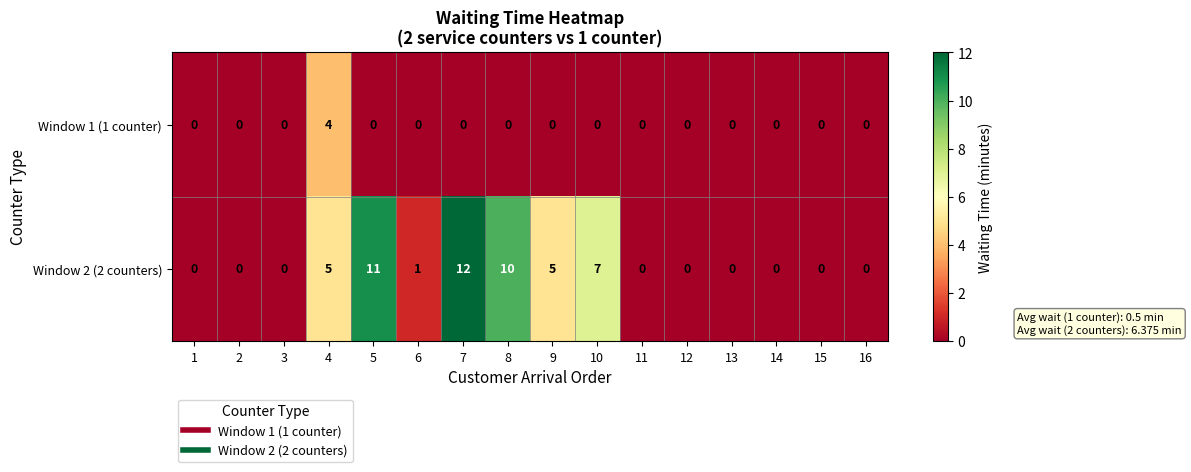

What is the difference between the maximum and minimum values in the Window 1 (1 counter) series?

4